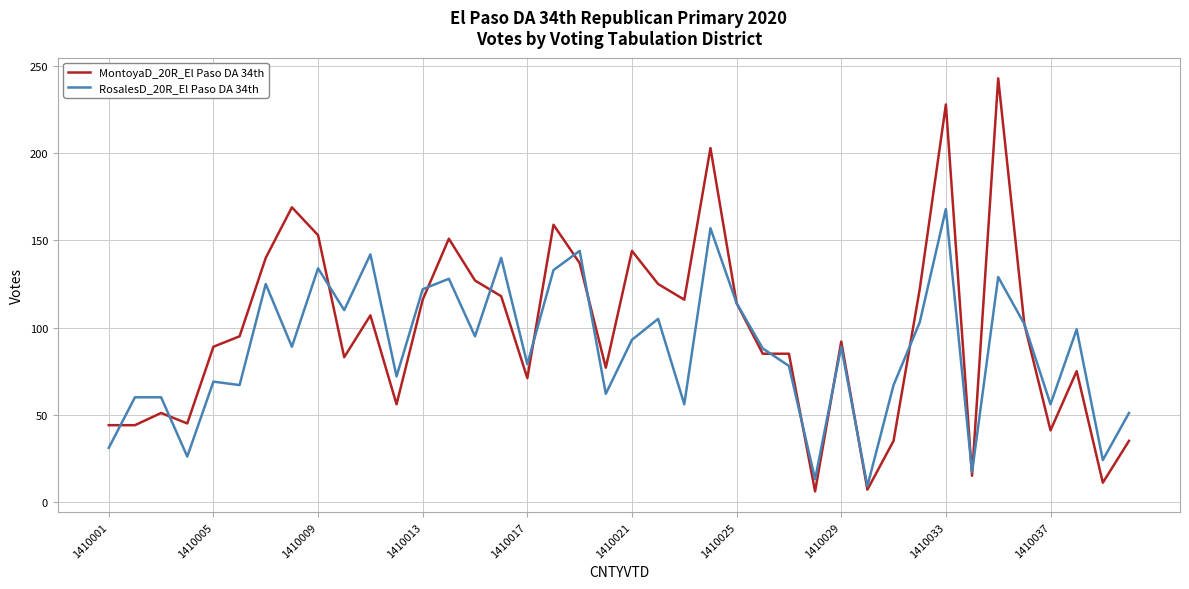

Does the chart display data point markers on the line(s)?

No